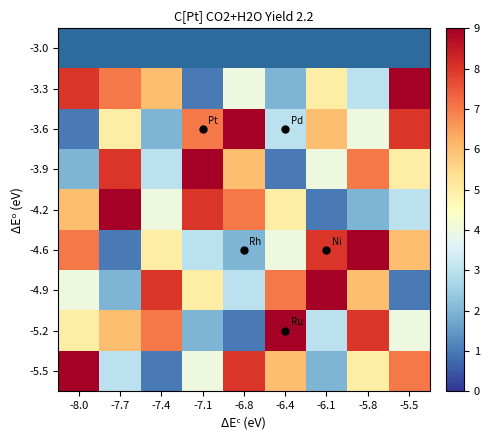

True or false: -3.3 has a value of 3.0 at -5.8.

True